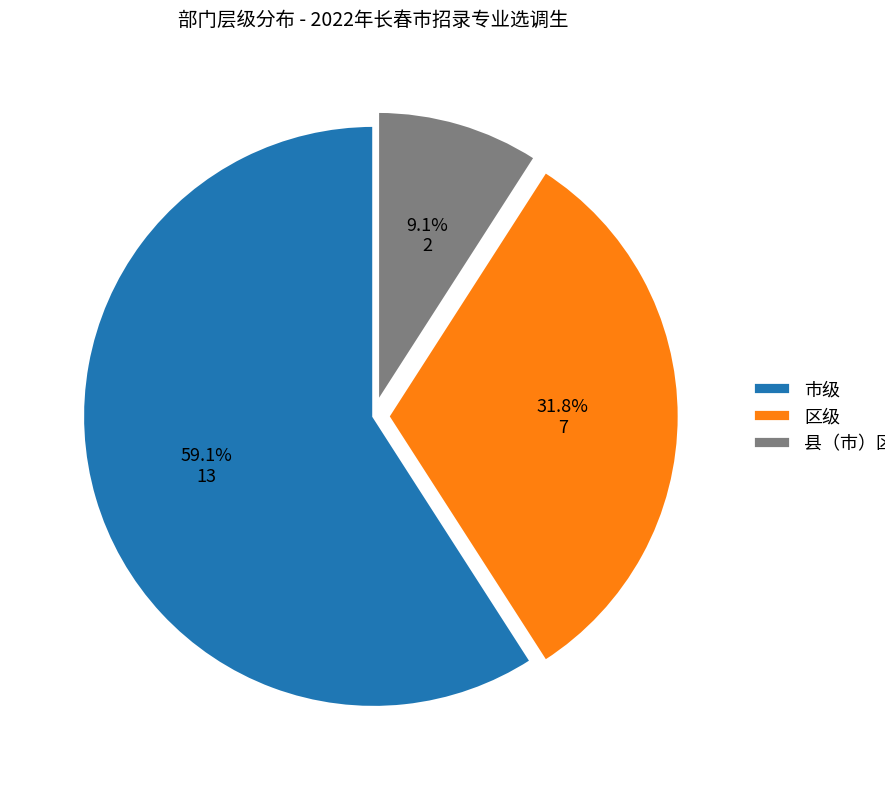

What is the largest slice in the pie chart?

市级